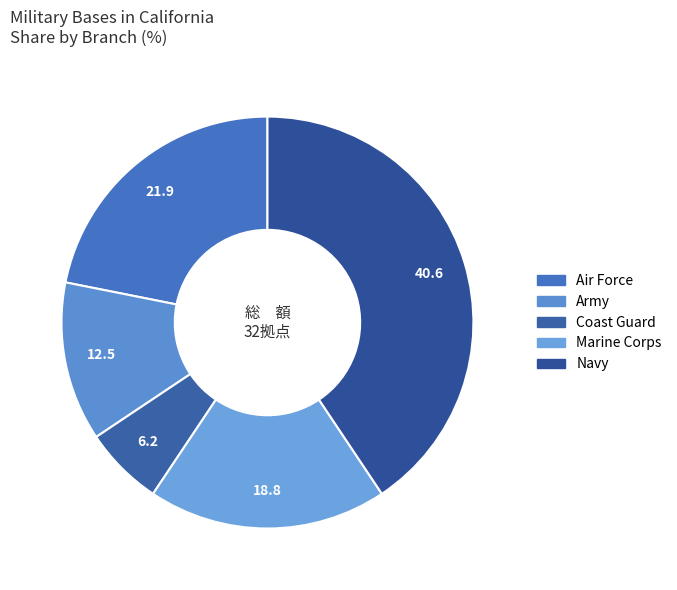

How many slices are in this pie chart?

5